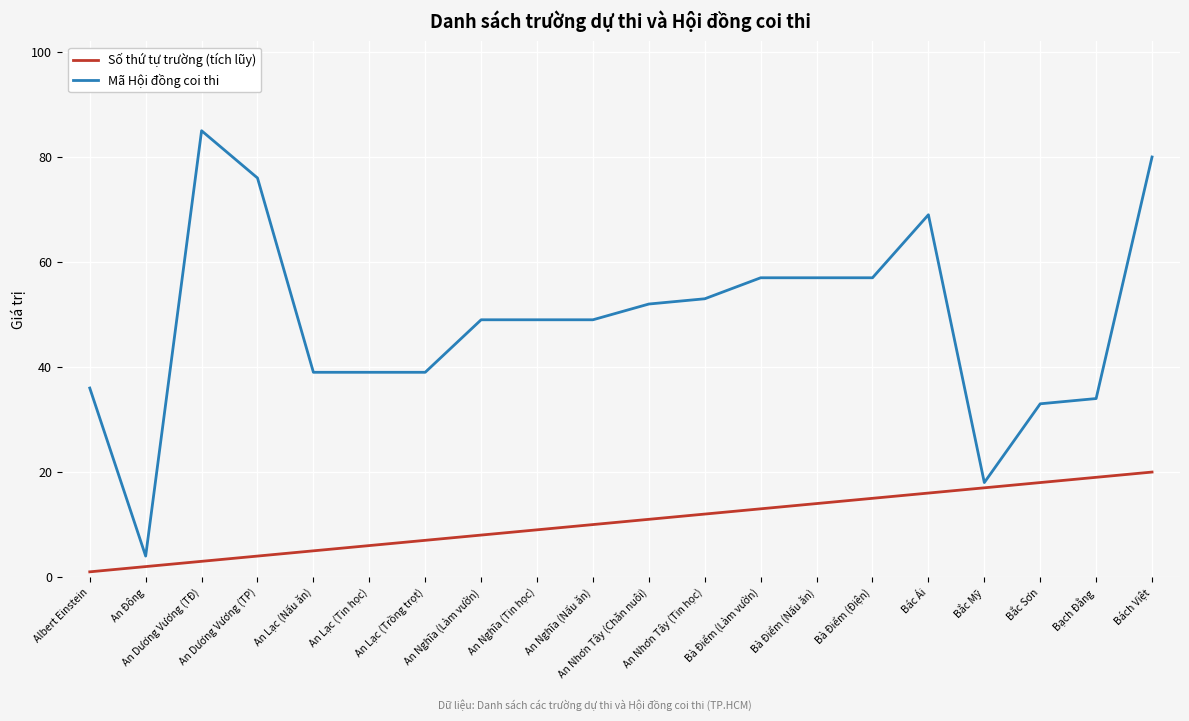

Rank the series by their maximum value, from highest to lowest.

Mã Hội đồng coi thi, Số thứ tự trường (tích lũy)